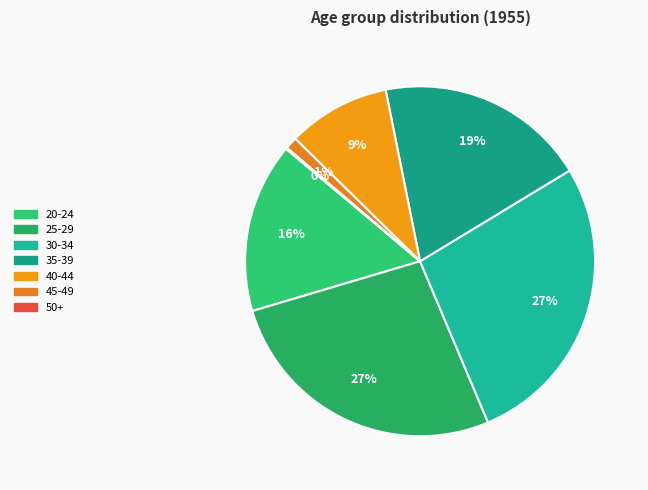

To the nearest percent, what portion does 20-24 represent?

16%